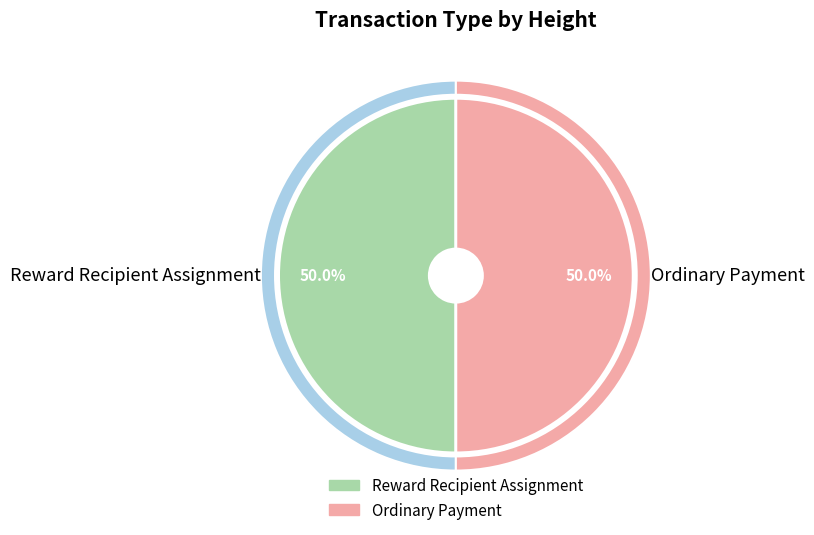

The Reward Recipient Assignment slice represents 59% of the pie. True or false?

False